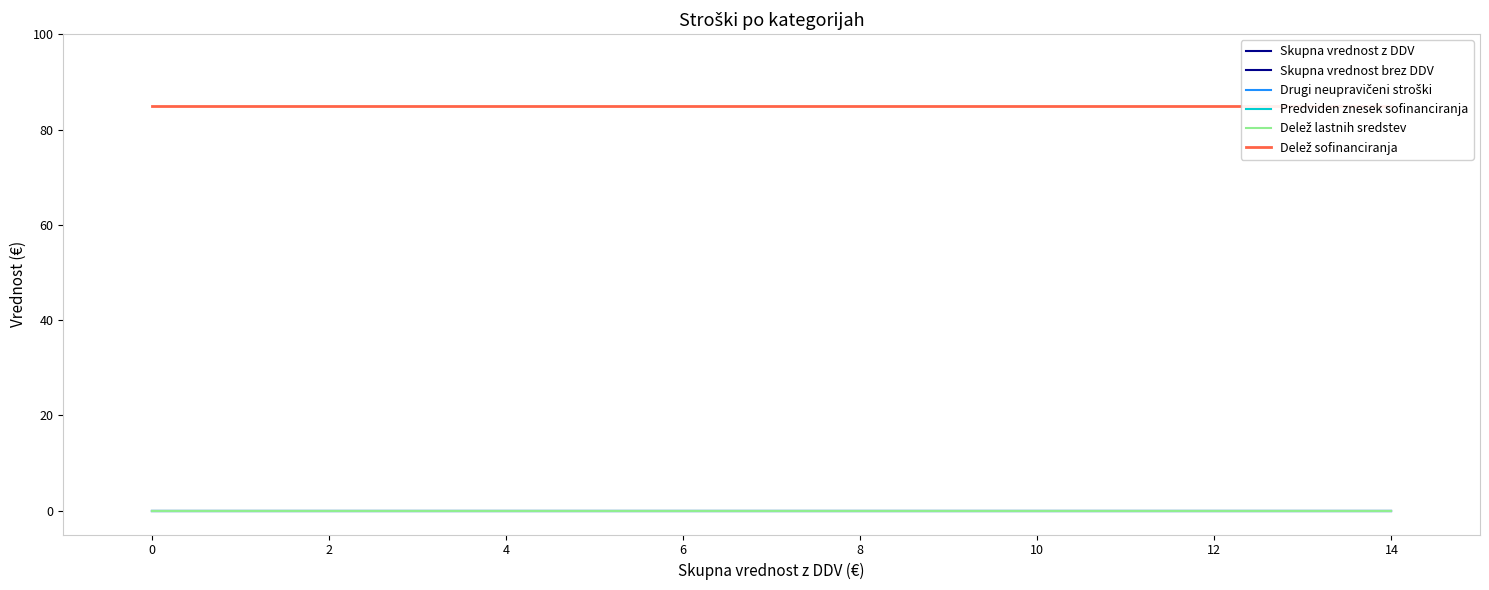

Which series has the largest total across all categories?

Delež sofinanciranja